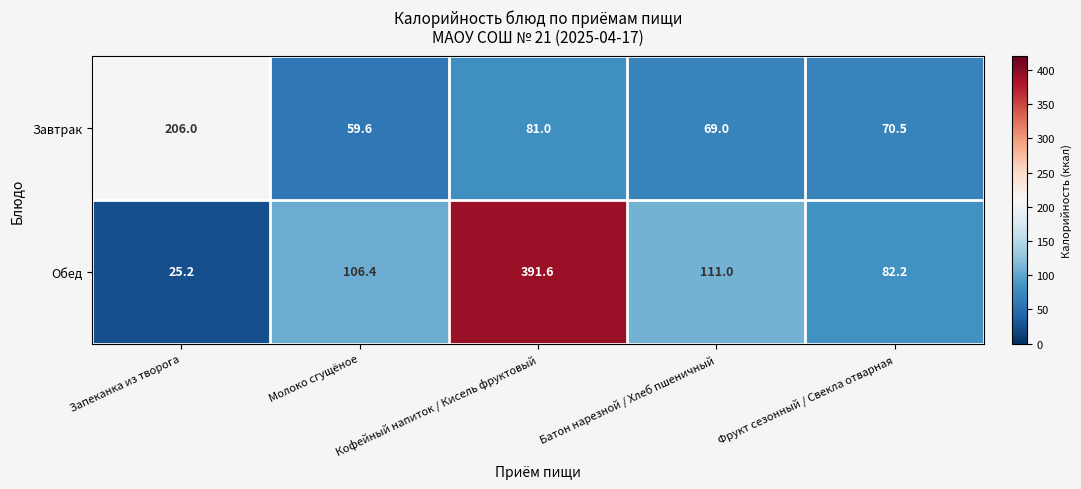

Which series has the largest total across all categories?

Обед